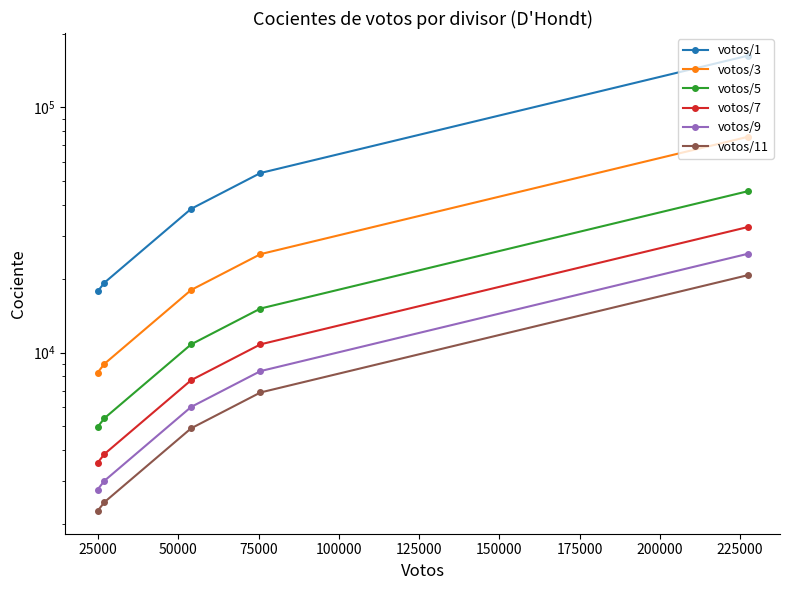

True or false: votos/9 and votos/11 intersect in this chart.

False